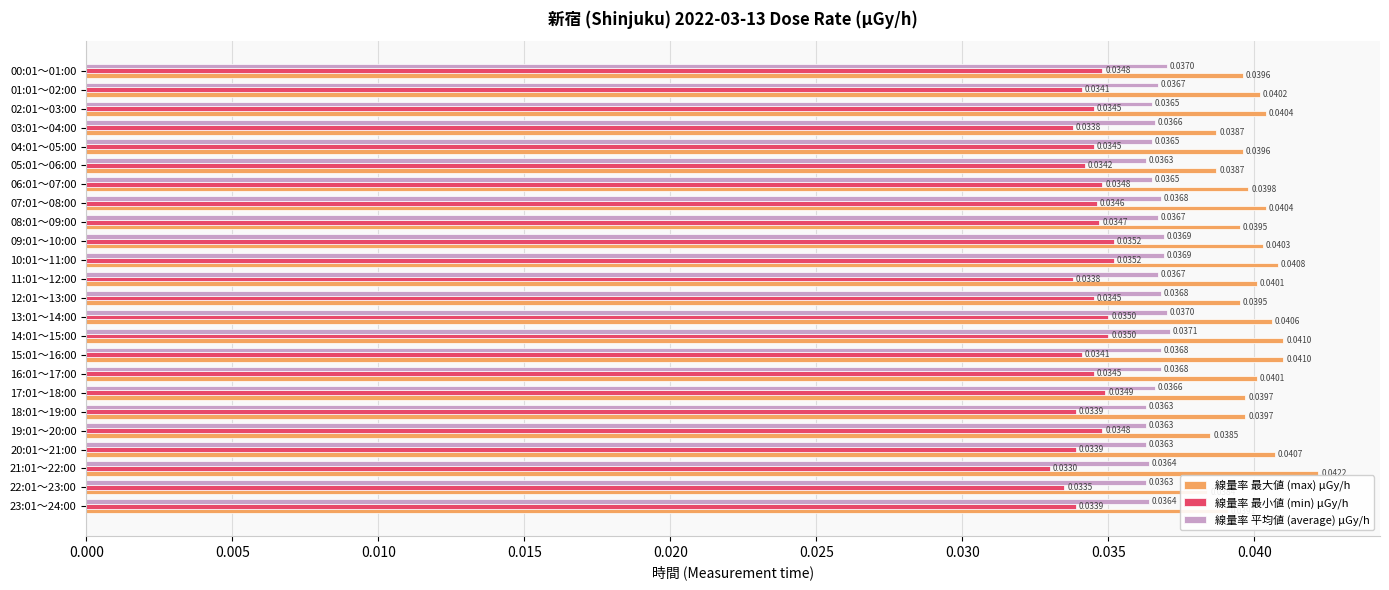

The 線量率 平均値 (average) μGy/h series shows 0.0 at 02:01～03:00. True or false?

True